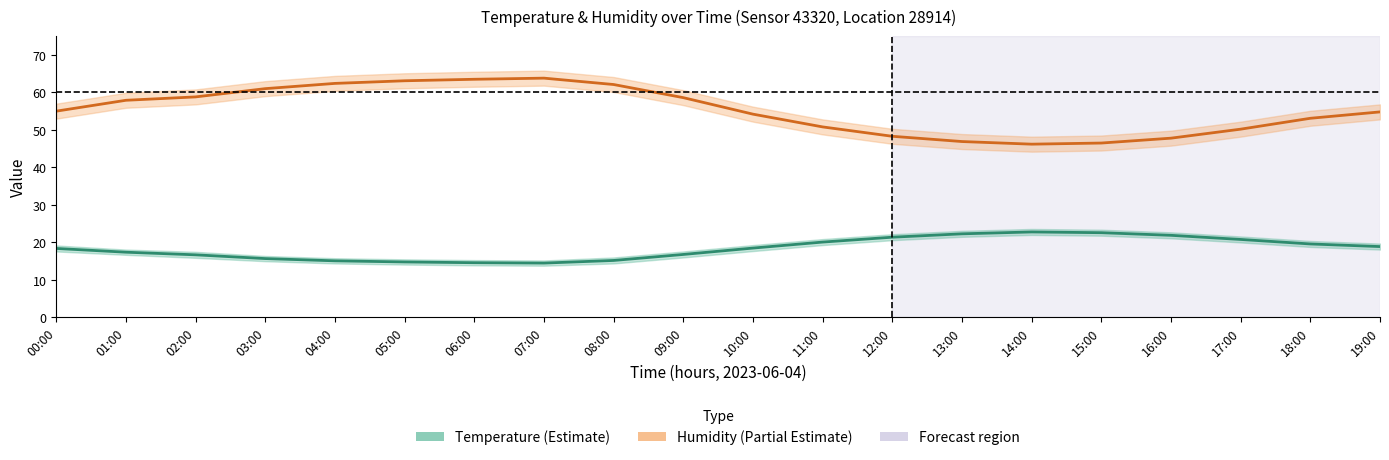

Where is humidity nearest to the value 55?

00:00